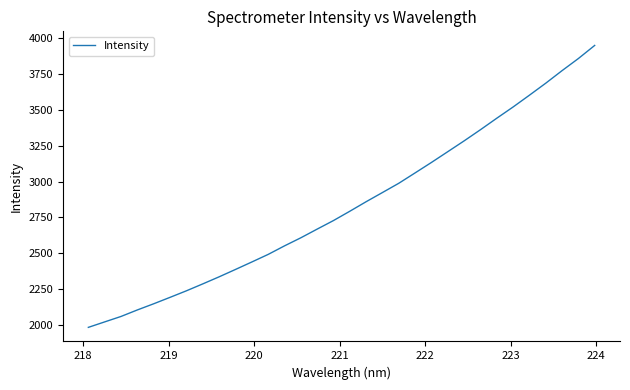

What is the difference between the maximum and minimum values?

1970.2